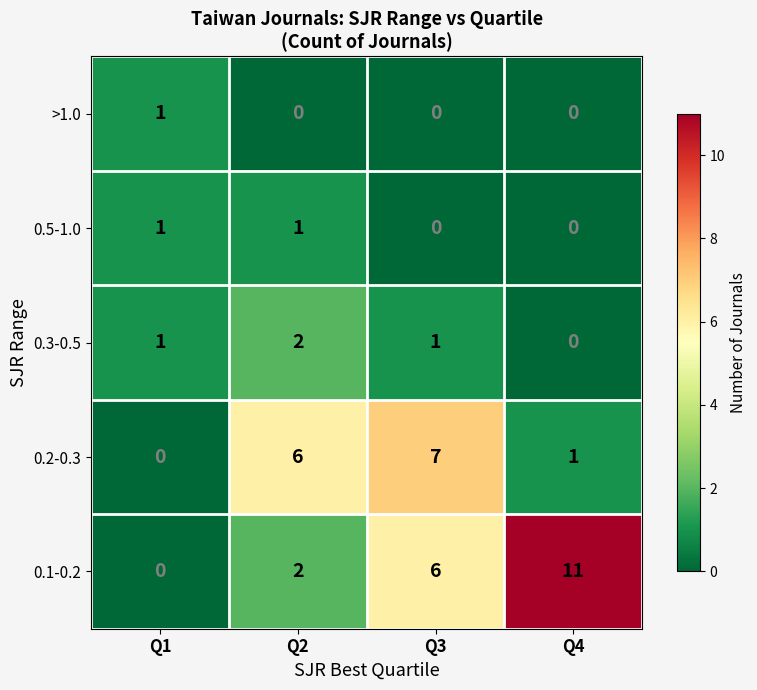

How many 0.3-0.5 values are between 1 and 2?

3